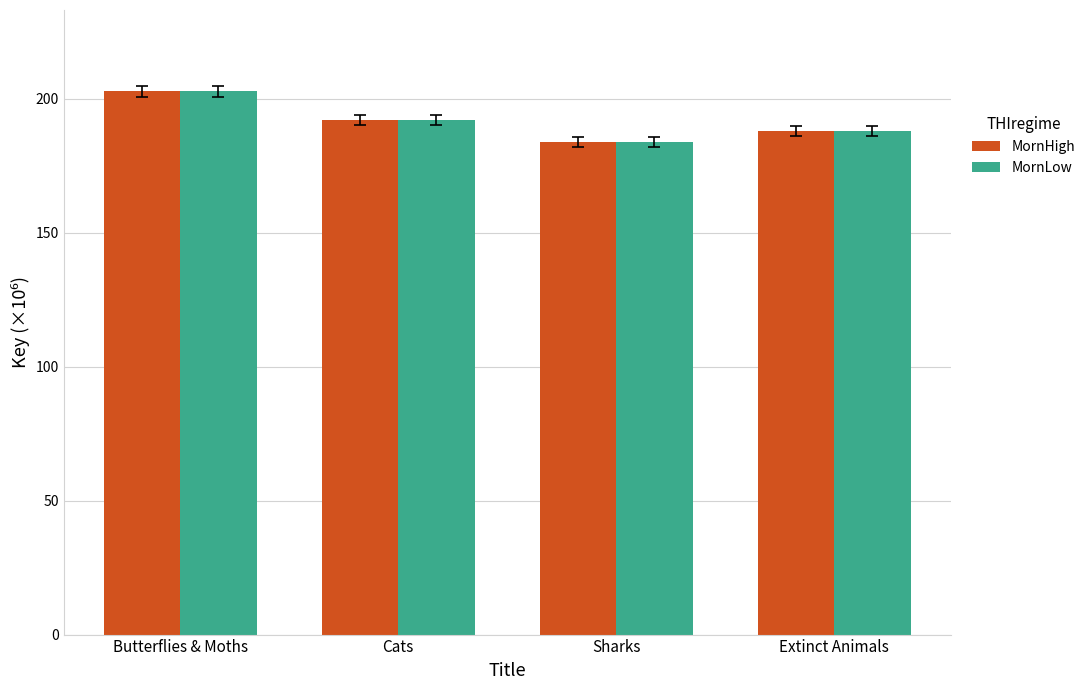

What is the label of the 2nd bar from the left?

Cats